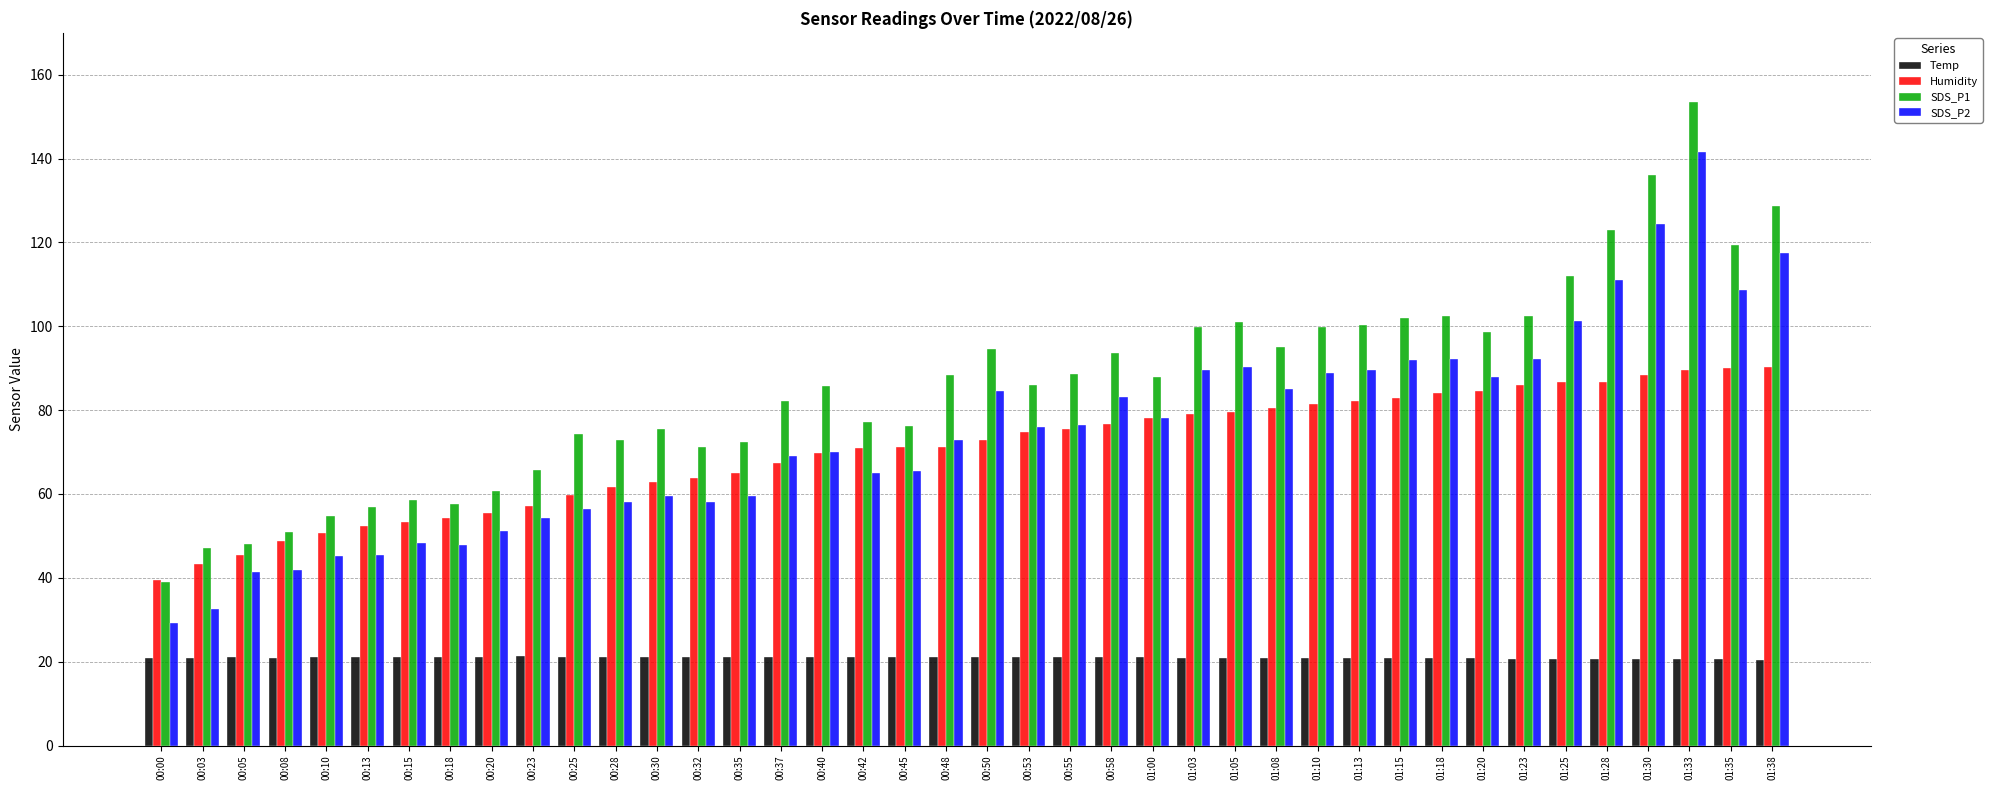

Which series changed the most between 00:08 and 01:05?

SDS_P1